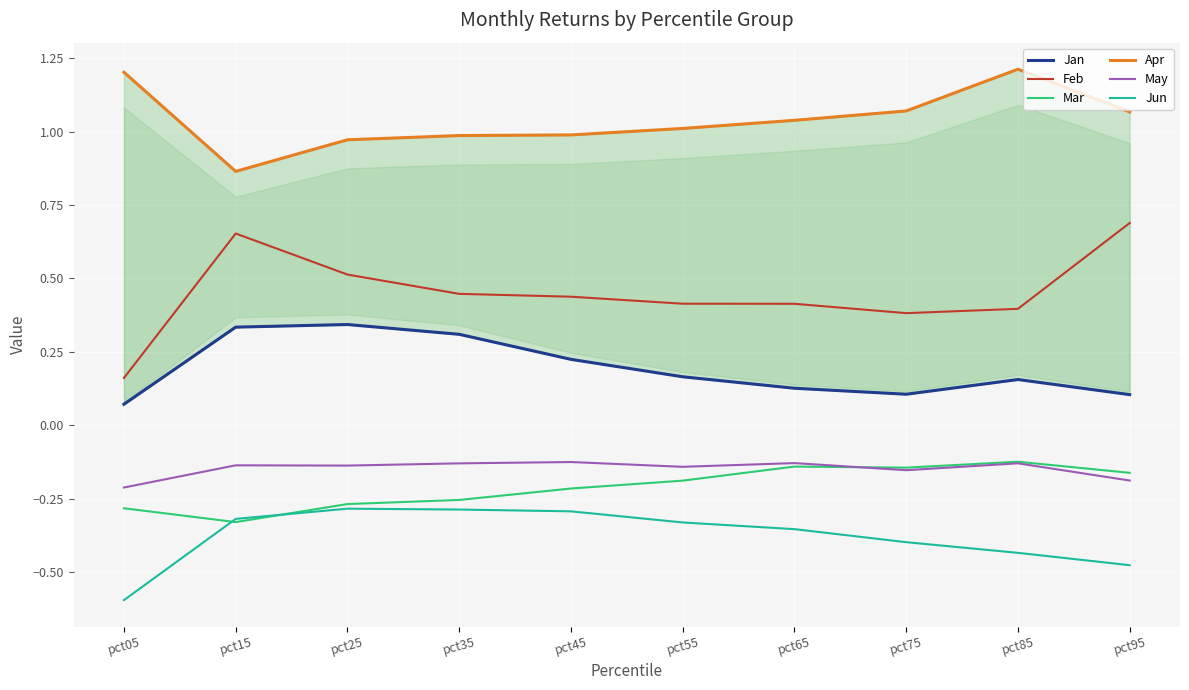

Reading left to right, extract all data points from this chart.

Jan: pct05=0.1	pct15=0.3	pct25=0.3	pct35=0.3	pct45=0.2	pct55=0.2	pct65=0.1	pct75=0.1	pct85=0.2	pct95=0.1
Feb: pct05=0.2	pct15=0.7	pct25=0.5	pct35=0.4	pct45=0.4	pct55=0.4	pct65=0.4	pct75=0.4	pct85=0.4	pct95=0.7
Mar: pct05=-0.3	pct15=-0.3	pct25=-0.3	pct35=-0.3	pct45=-0.2	pct55=-0.2	pct65=-0.1	pct75=-0.1	pct85=-0.1	pct95=-0.2
Apr: pct05=1.2	pct15=0.9	pct25=1.0	pct35=1.0	pct45=1.0	pct55=1.0	pct65=1.0	pct75=1.1	pct85=1.2	pct95=1.1
May: pct05=-0.2	pct15=-0.1	pct25=-0.1	pct35=-0.1	pct45=-0.1	pct55=-0.1	pct65=-0.1	pct75=-0.2	pct85=-0.1	pct95=-0.2
Jun: pct05=-0.6	pct15=-0.3	pct25=-0.3	pct35=-0.3	pct45=-0.3	pct55=-0.3	pct65=-0.4	pct75=-0.4	pct85=-0.4	pct95=-0.5